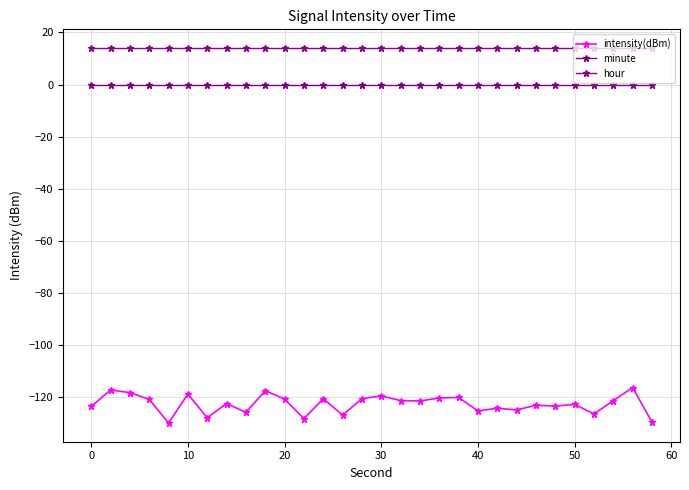

True or false: intensity(dBm) and minute cross at least once.

False